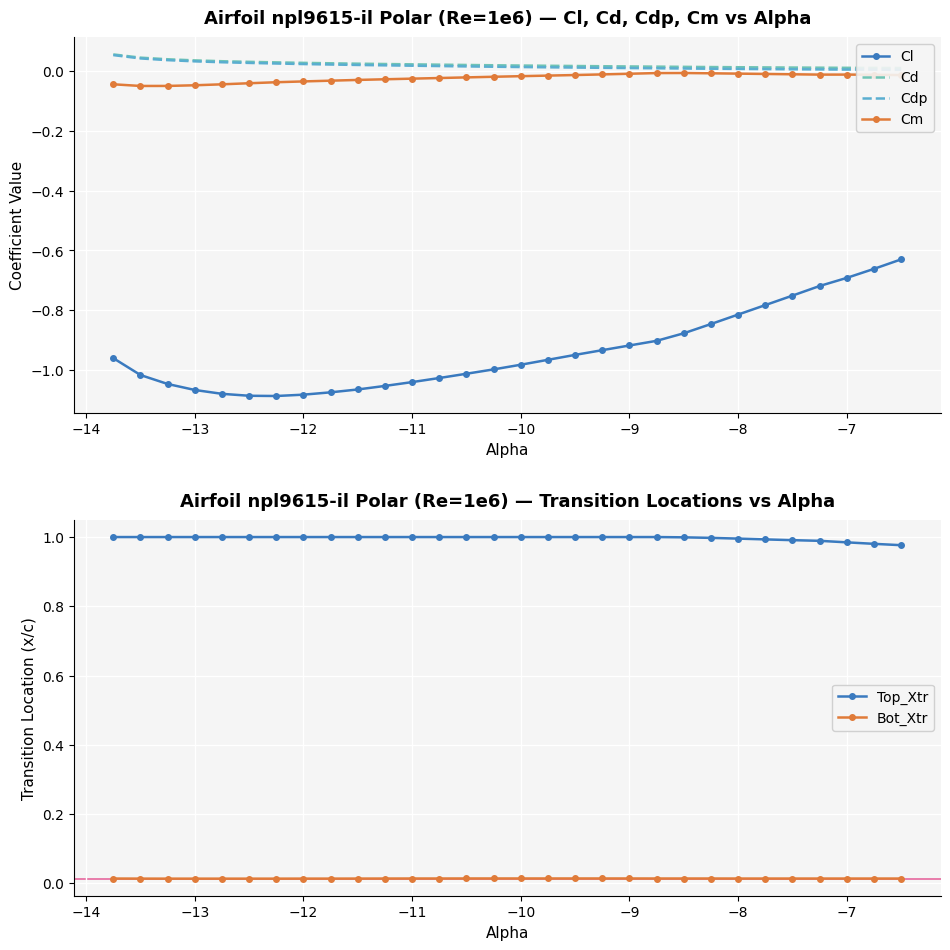

True or false: Cdp and Cd cross at least once.

False